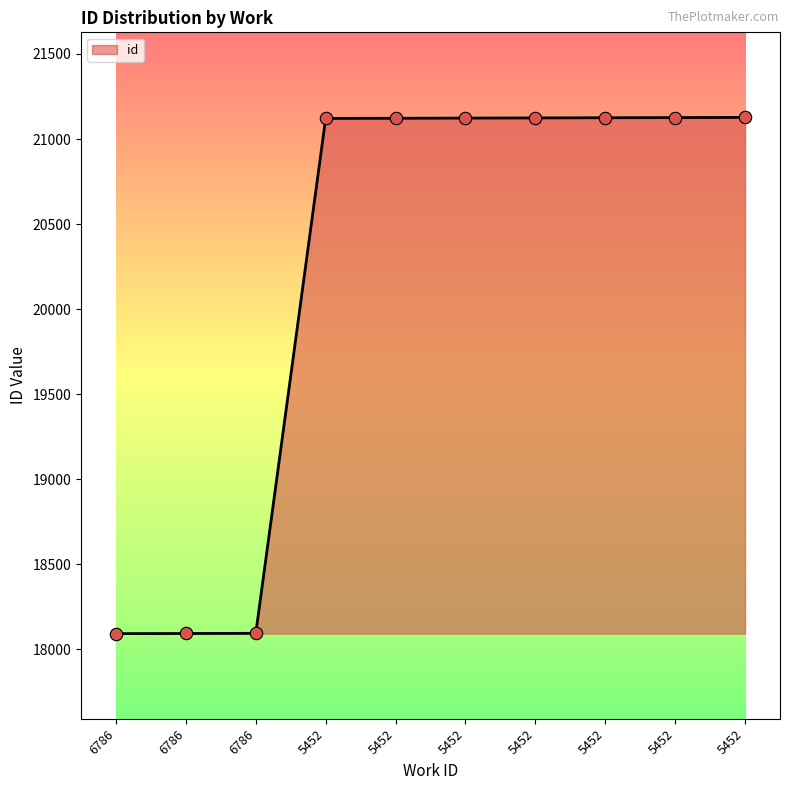

What is the ratio of the value at 6786 to the value at 5452?

0.9